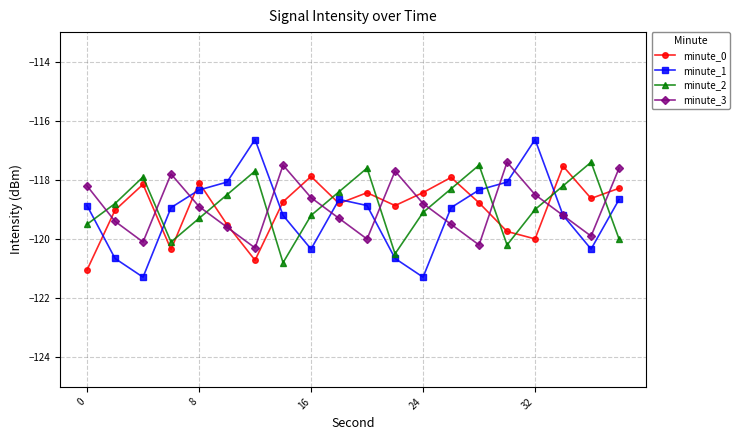

Which series has the largest range (max minus min)?

minute_1